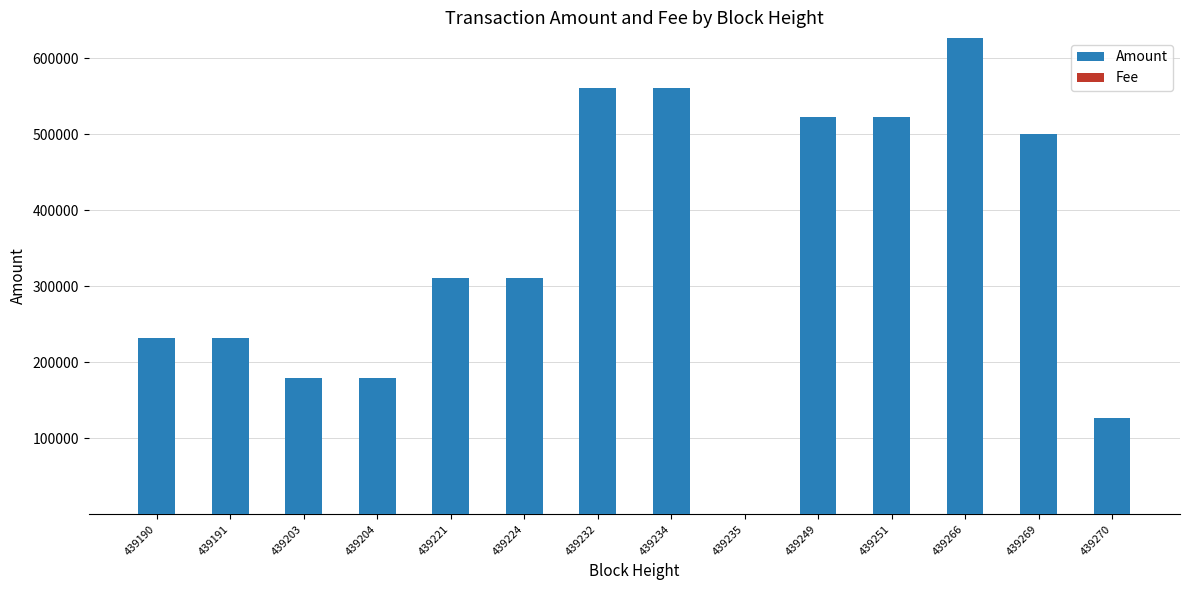

Is it true that Amount equals 357387.9 at 439234?

False